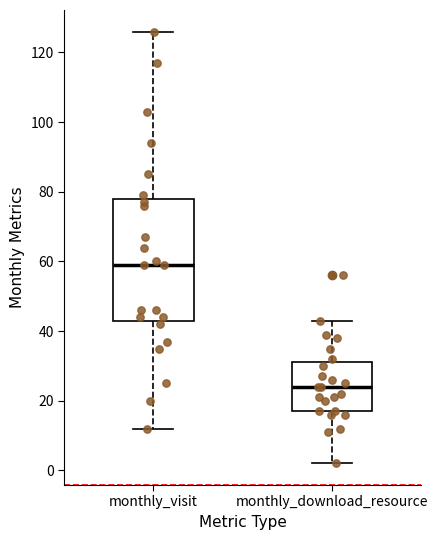

Which box's median line is the lowest?

monthly_download_resource